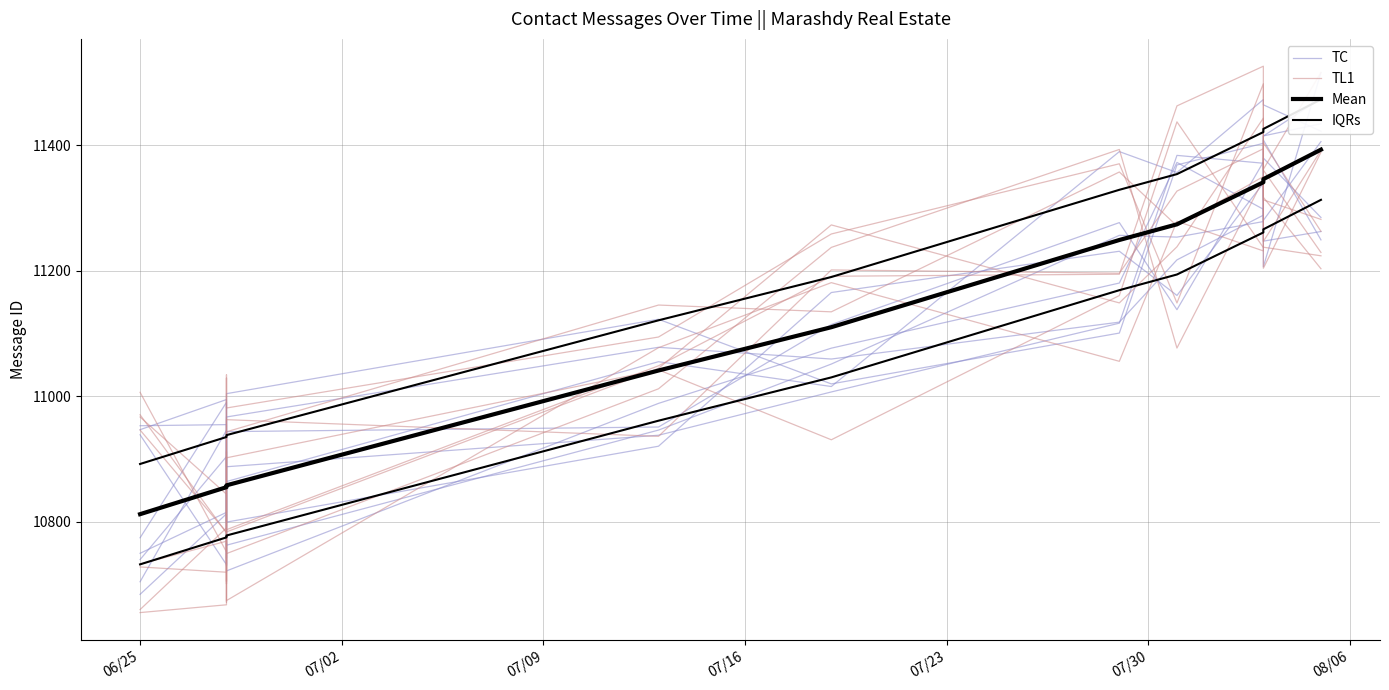

At which label is IQRs closest to 11182?

07/30